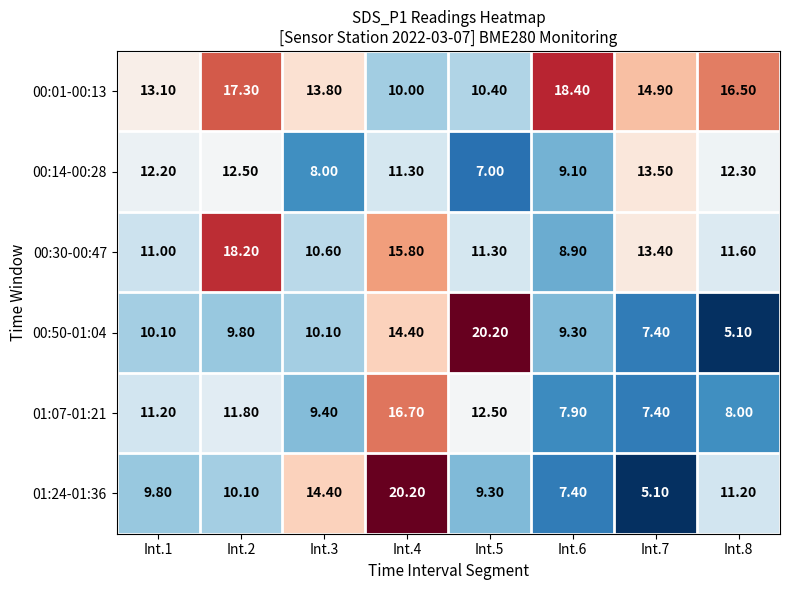

Which series has the largest total across all categories?

00:01-00:13